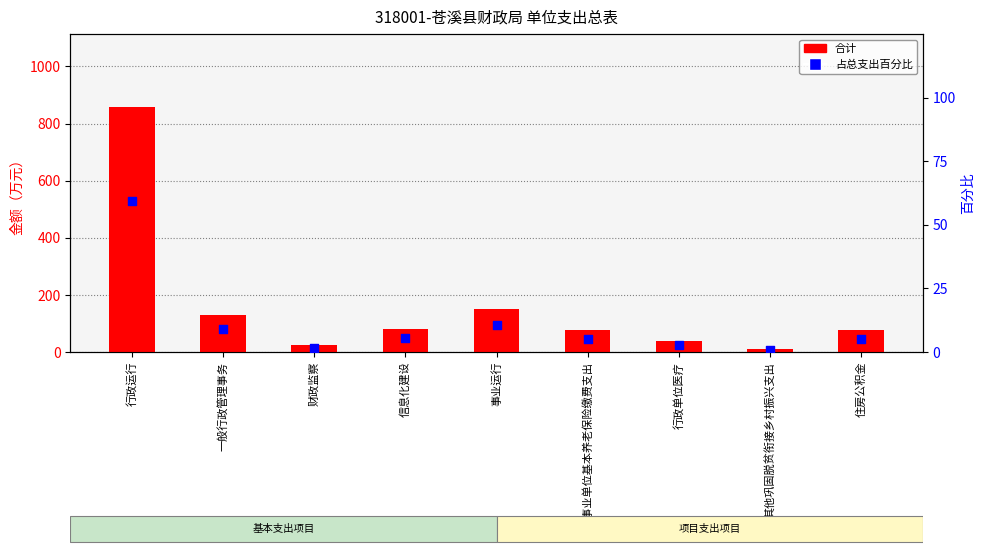

What is the total value across all series at 行政单位医疗?

39.6